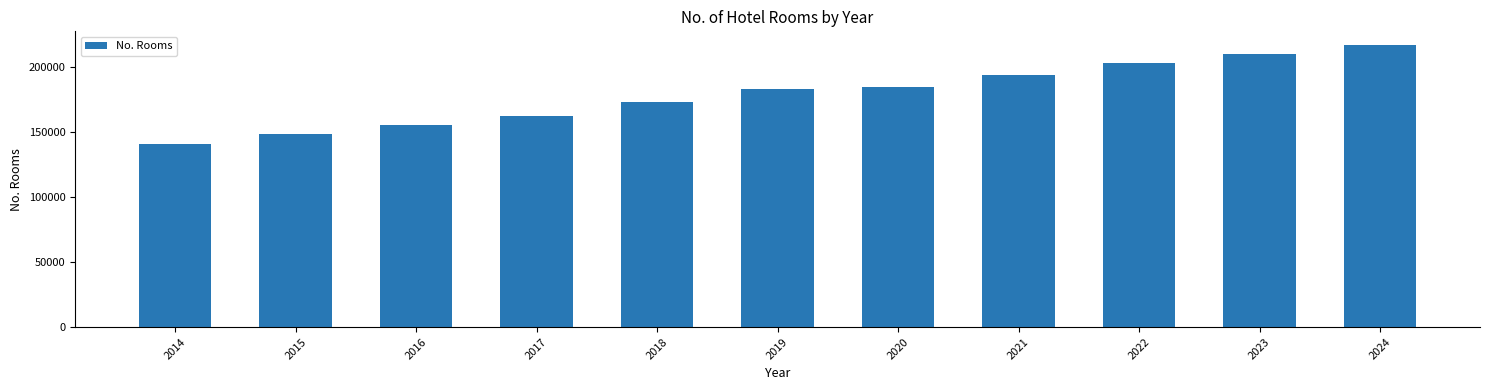

Are the bars horizontal?

No